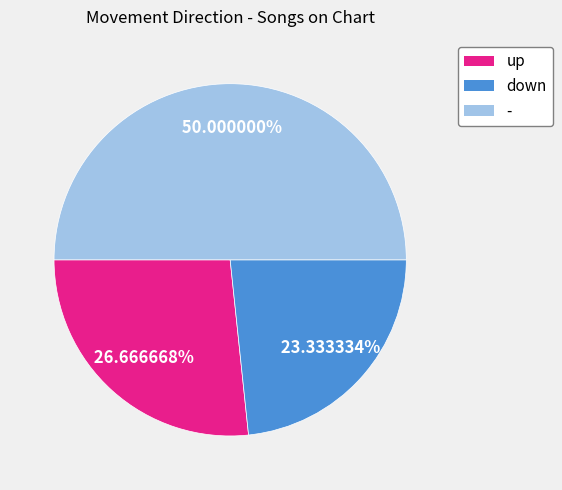

To the nearest percent, what portion does down represent?

23%